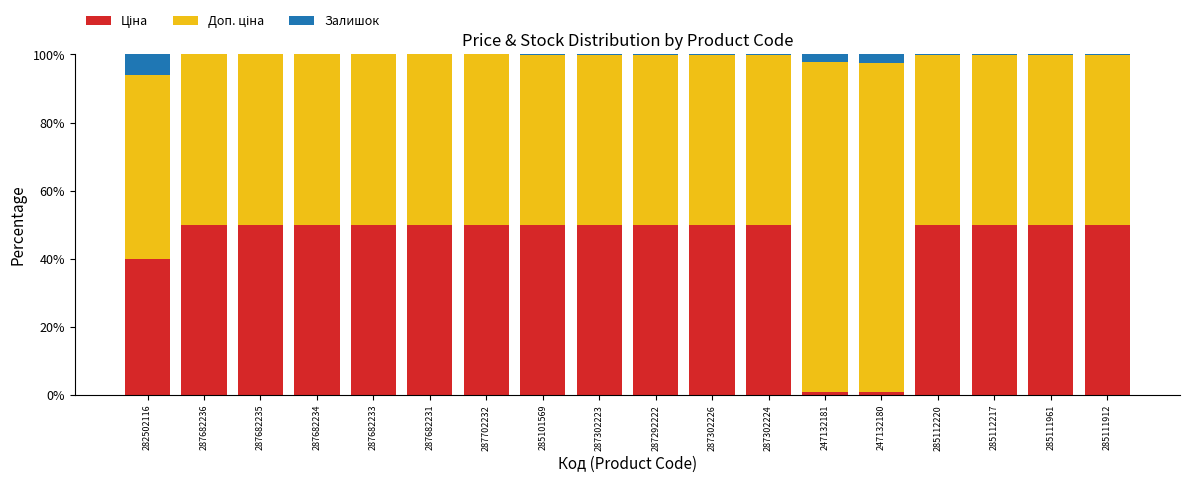

Where is Доп. ціна nearest to the value 73?

282502116